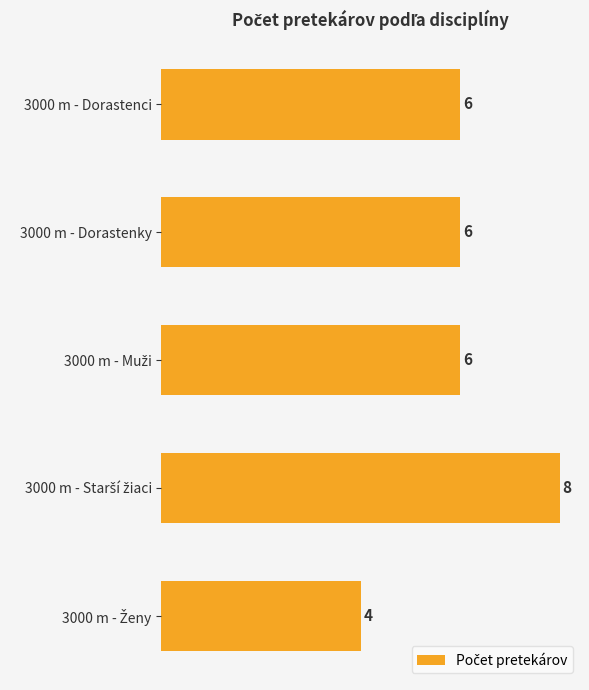

What is the sum of the values at 3000 m - Dorastenci and 3000 m - Dorastenky?

12